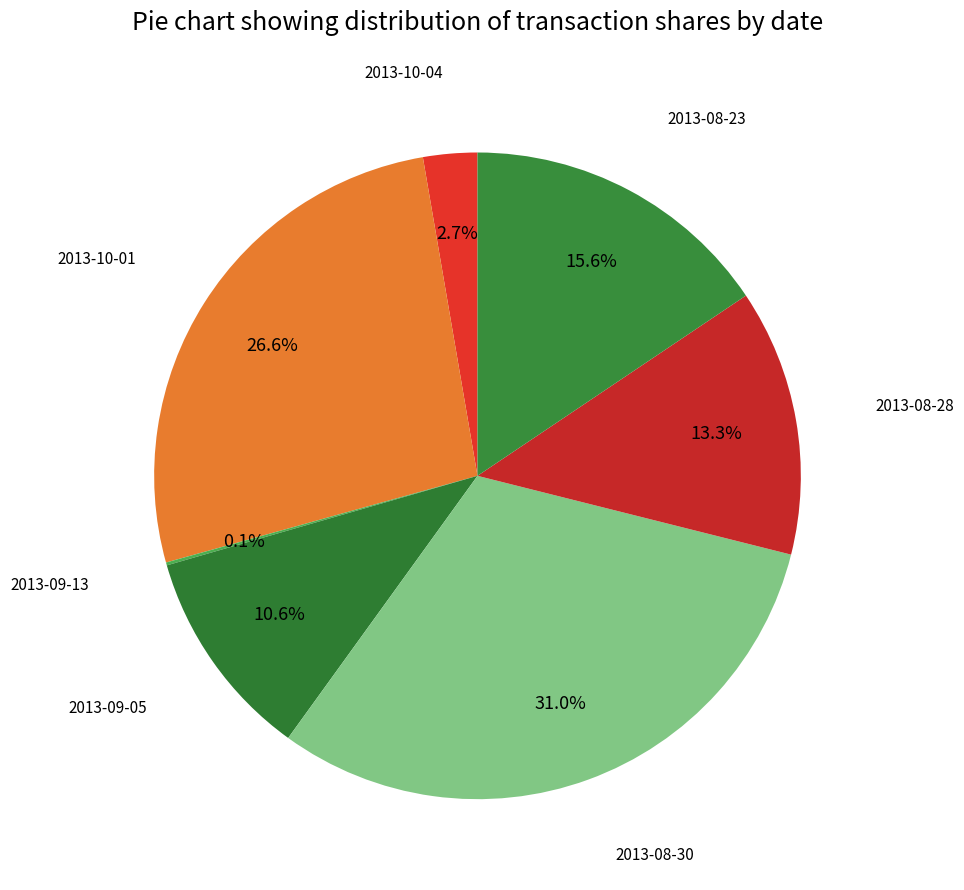

What portion of the pie excludes 2013-08-30?

69.0%